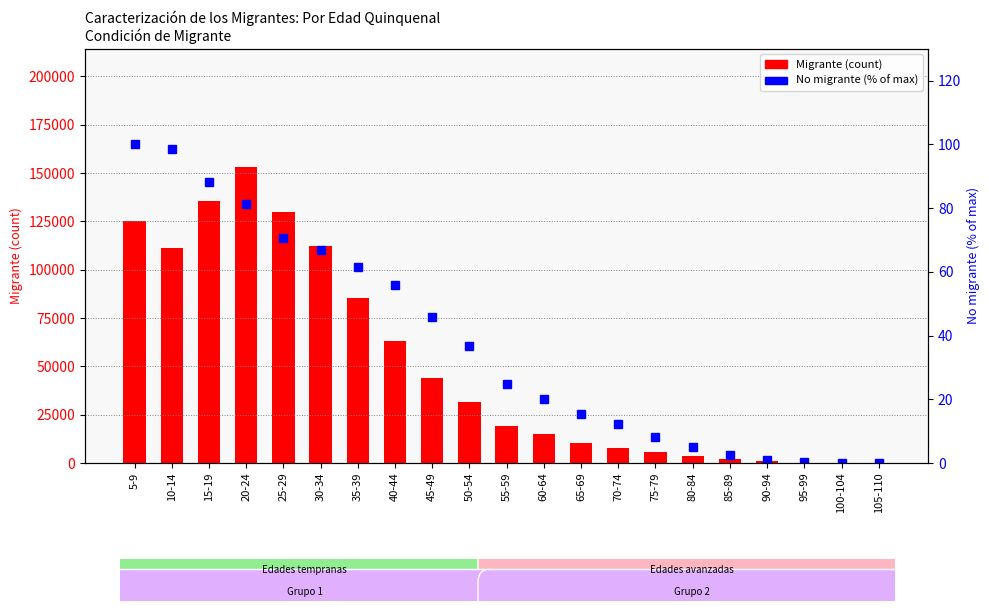

The No migrante (% of max) series shows 88.2 at 15-19. True or false?

True